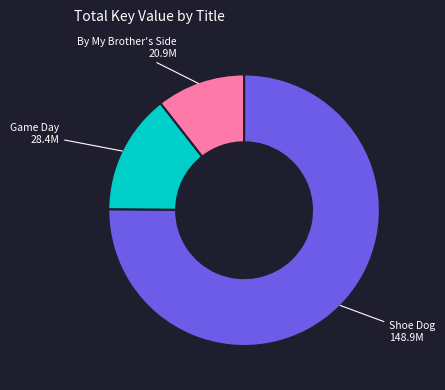

Is there any slice that represents more than half of the pie?

Yes